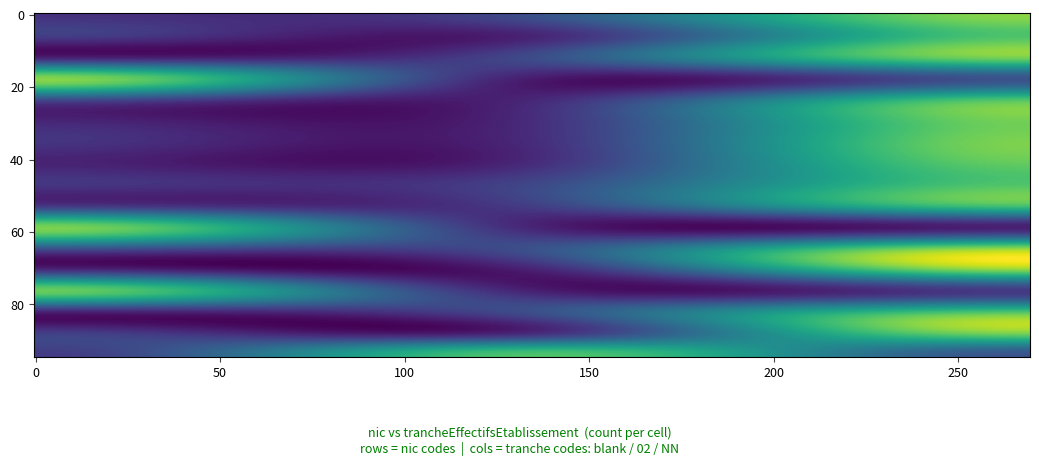

Where is 00018 nearest to the value 0?

02